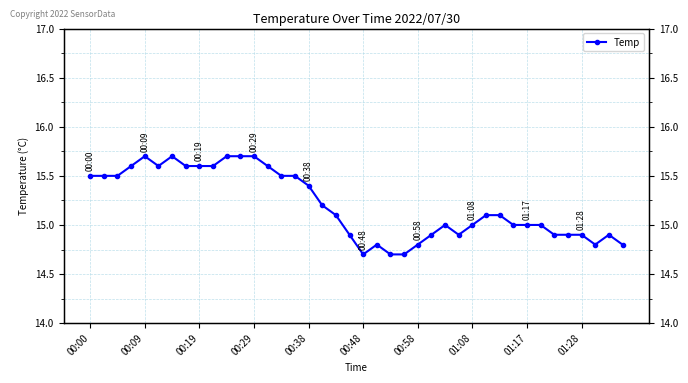

At which label does the data first exceed 15?

00:00